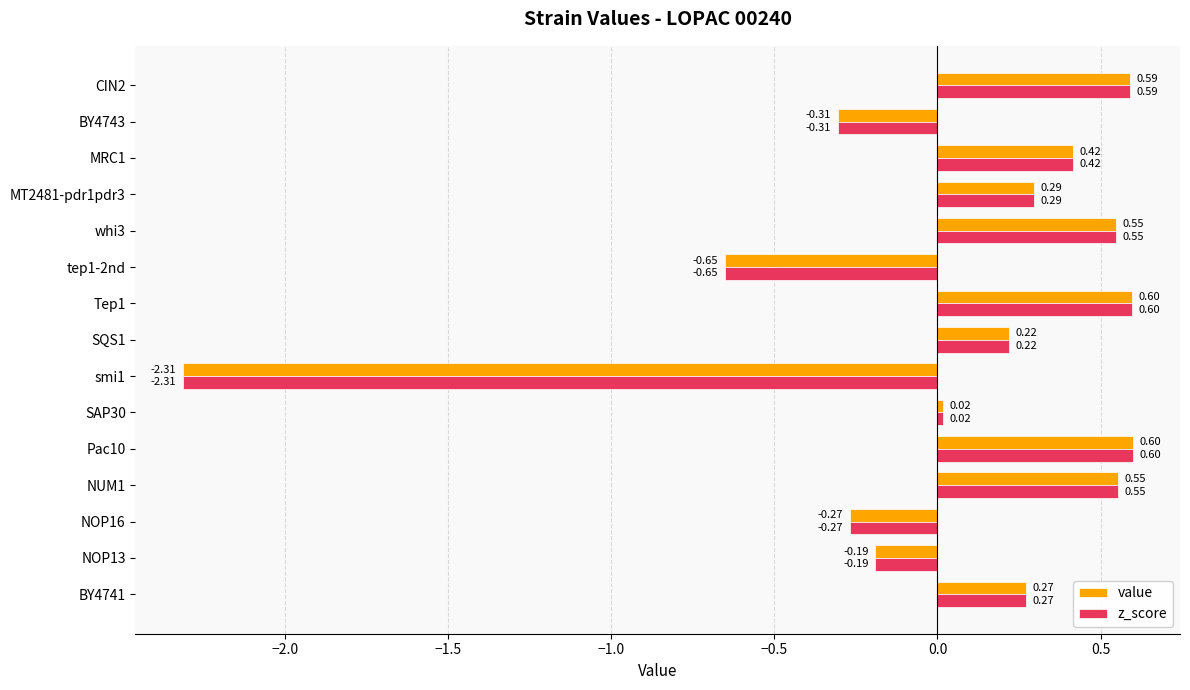

What is the difference between the second highest and minimum values in the z_score series?

2.9